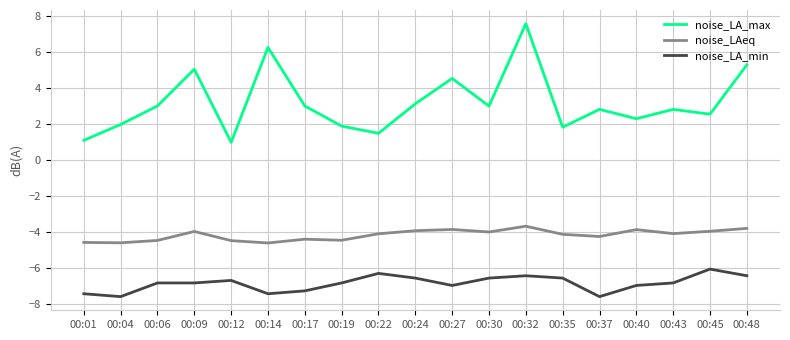

What value does the noise_LA_min series have at 00:30?

-6.5